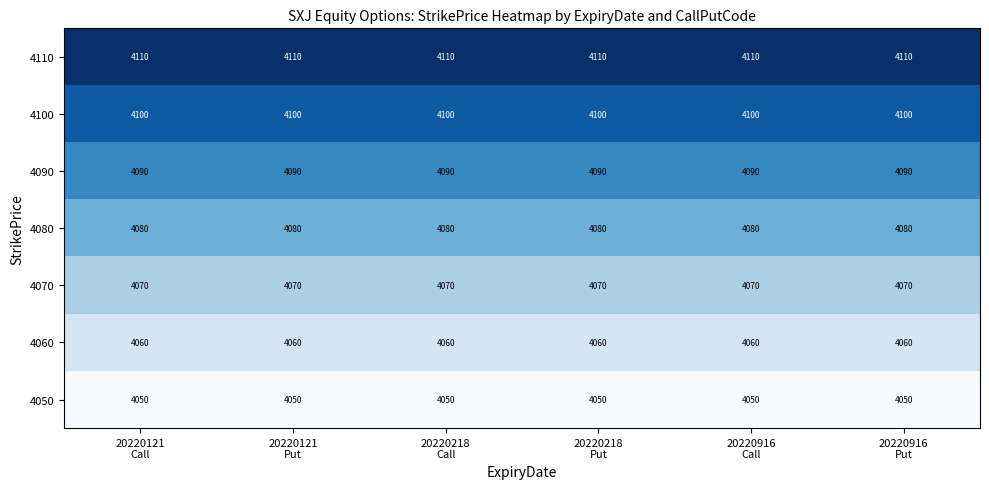

Rank the series by their maximum value, from lowest to highest.

4050, 4060, 4070, 4080, 4090, 4100, 4110